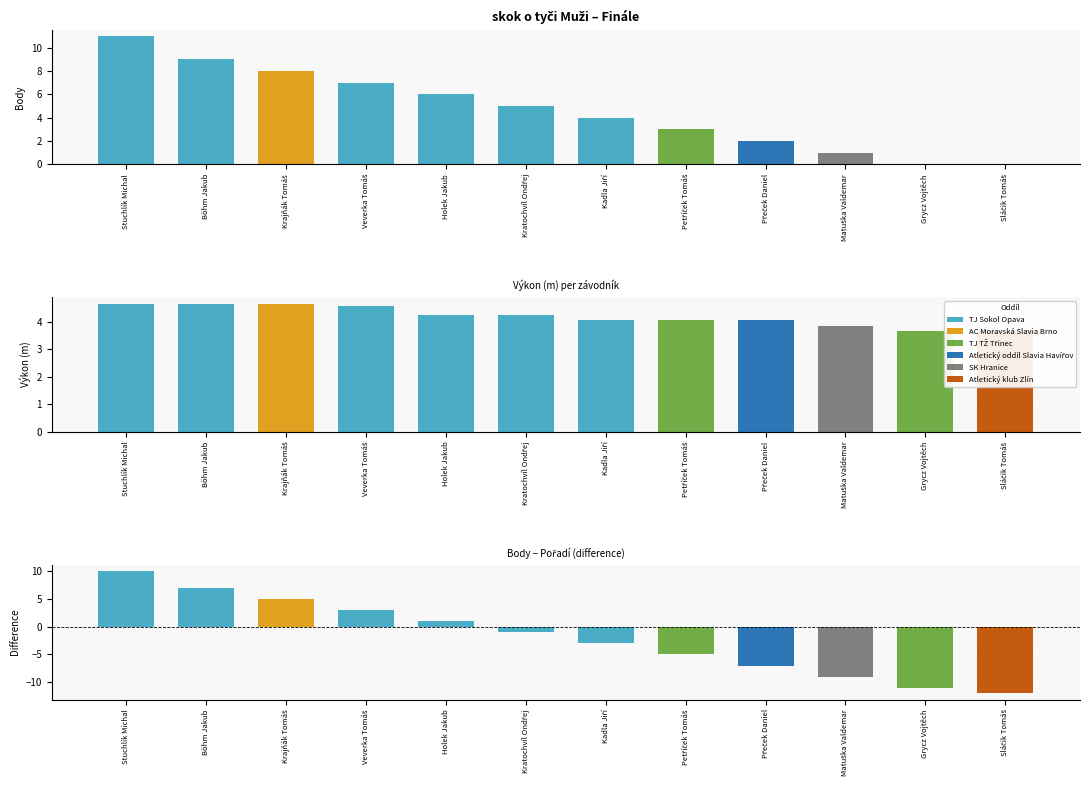

What is the difference between the highest and lowest values at Holek Jakub?

1.7